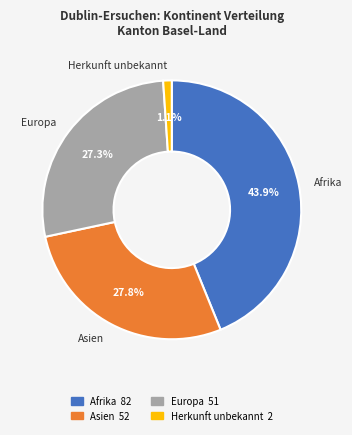

The Afrika slice represents 44% of the pie. True or false?

True